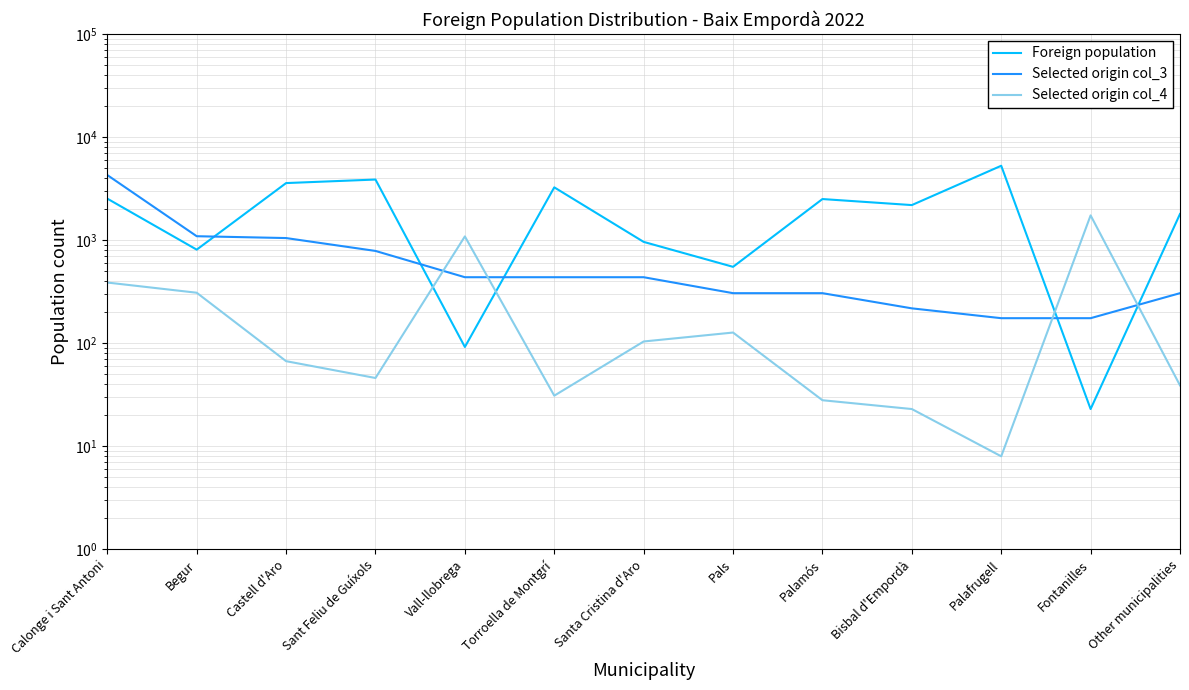

Reading left to right, what are all the values shown in this chart?

Foreign population: 2528	809	3579	3873	92	3253	962	551	2505	2189	5269	23	1794
Selected origin col_3: 4279	1092	1048	786	437	437	437	306	306	218	175	175	306
Selected origin col_4: 388	309	67	46	1087	31	104	127	28	23	8	1739	39